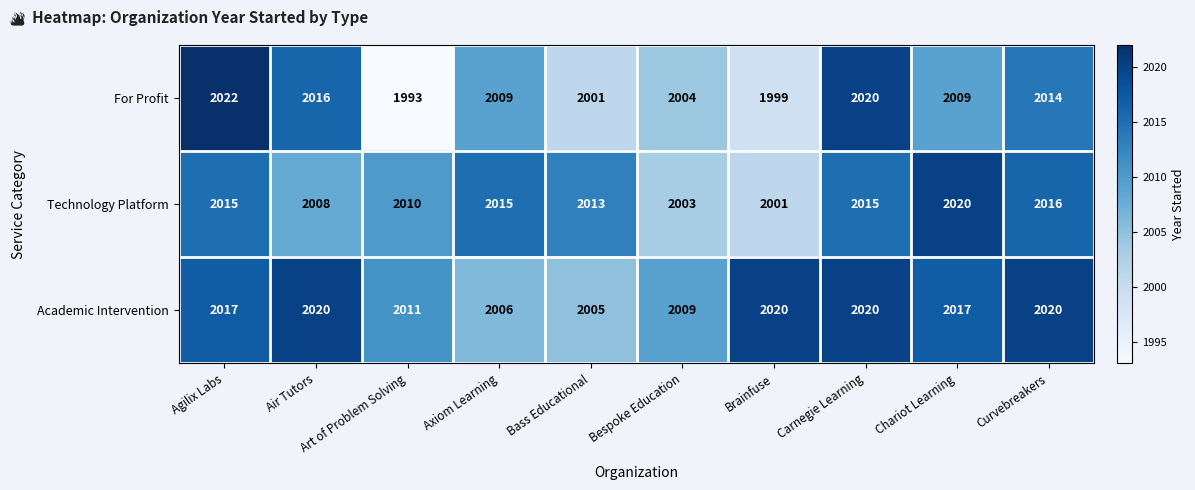

Count the number of categories in the chart.

10